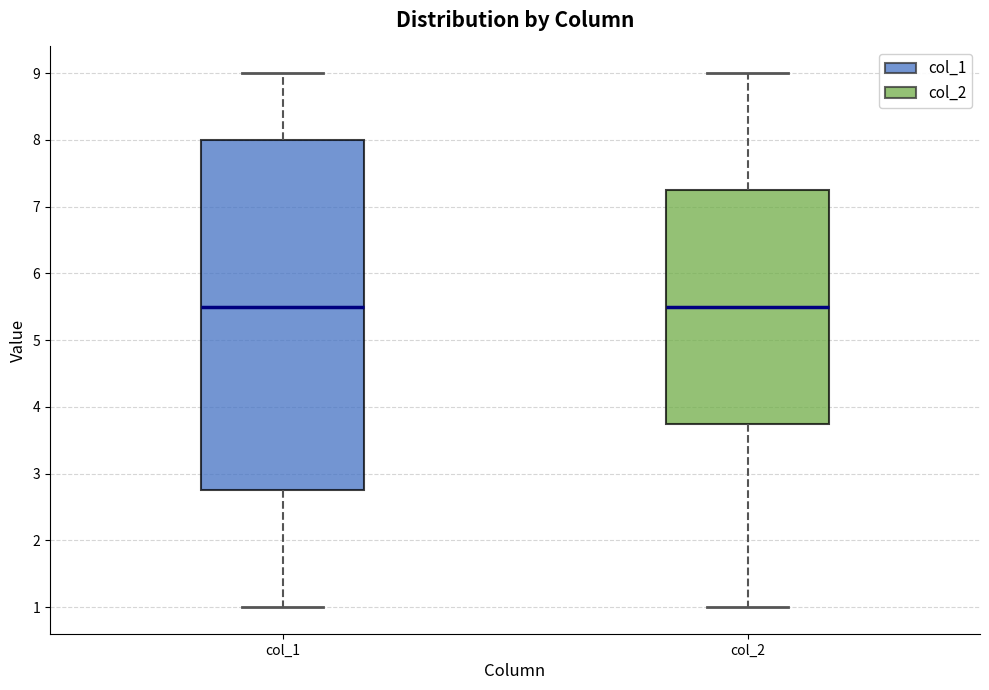

Reading left to right, read every box against the y-axis: the position of its median line, the range the box covers, and the ends of its whiskers. The values are not printed on the chart, so give them approximately, as read against the axis.

col_1: median 5.5, box 2.8 to 8.0, whiskers 1.0 to 9.0
col_2: median 5.5, box 3.8 to 7.3, whiskers 1.0 to 9.0